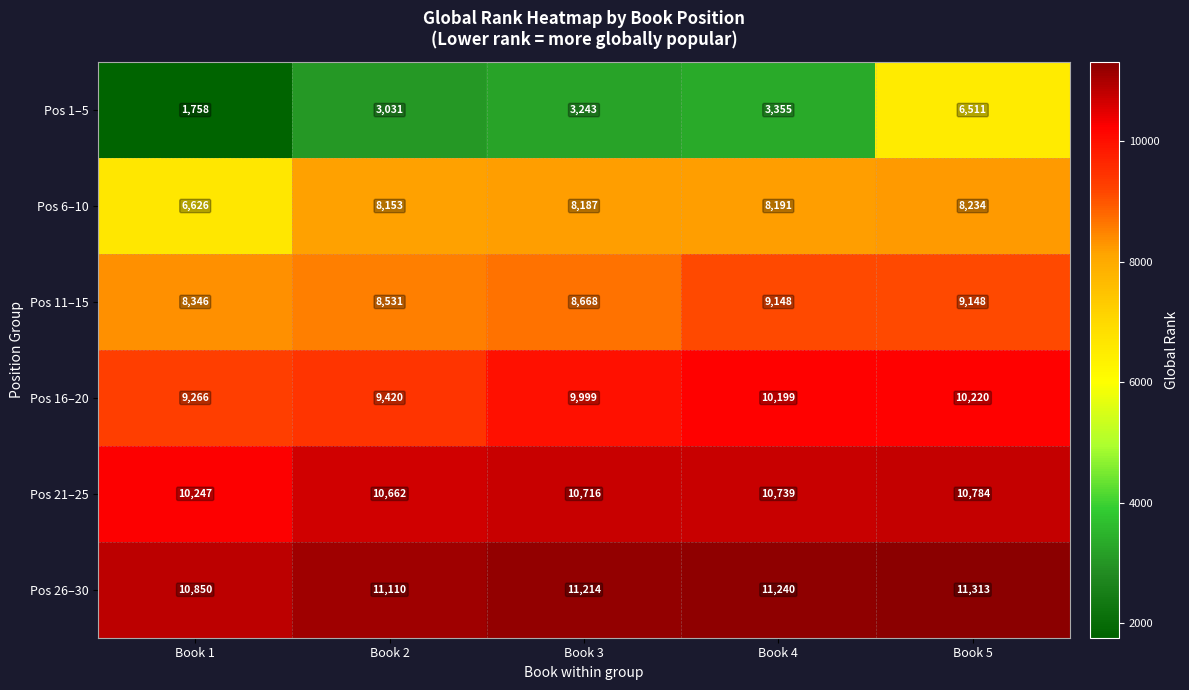

What is the smallest value displayed?

1758